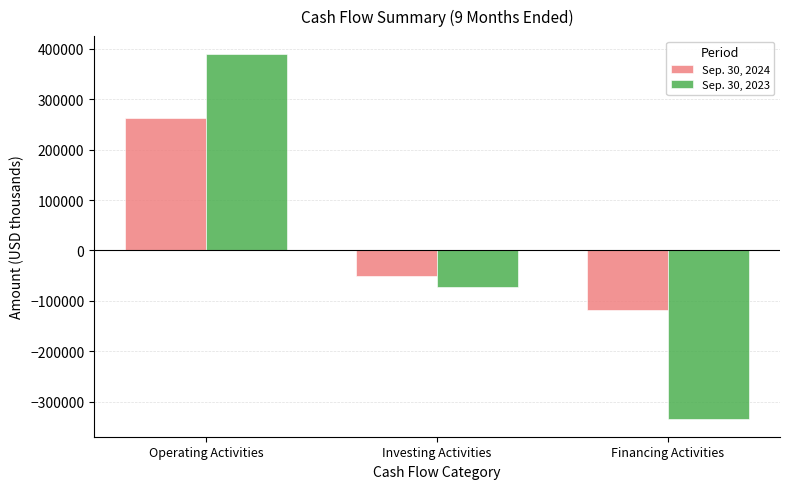

The value of Sep. 30, 2024 at Financing Activities is -167269. True or false?

False